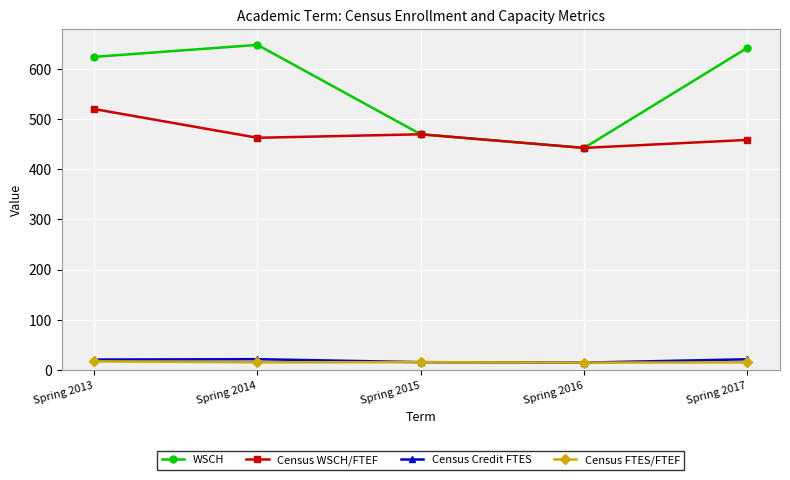

Where does the Census Credit FTES series first go above 20?

Spring 2013